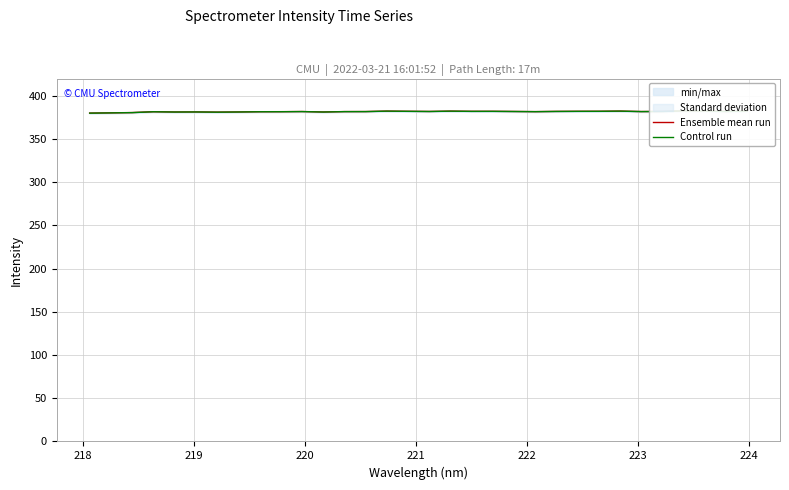

True or false: Control run and Ensemble mean run cross at least once.

False